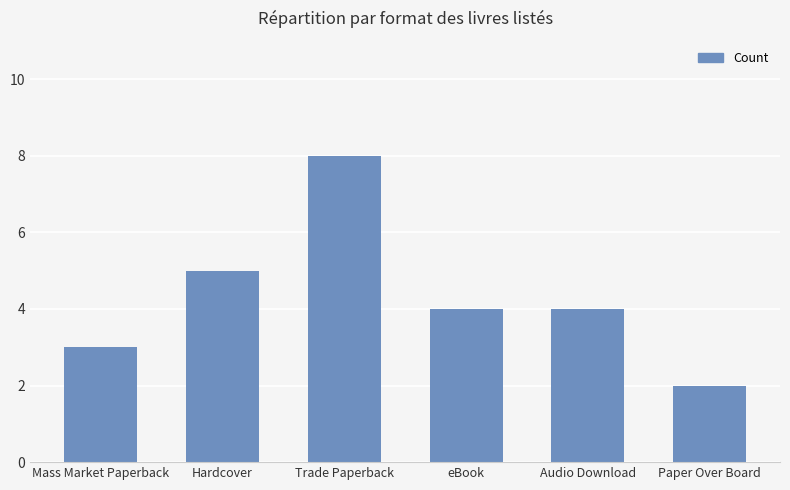

What is the difference between the maximum and minimum values?

6